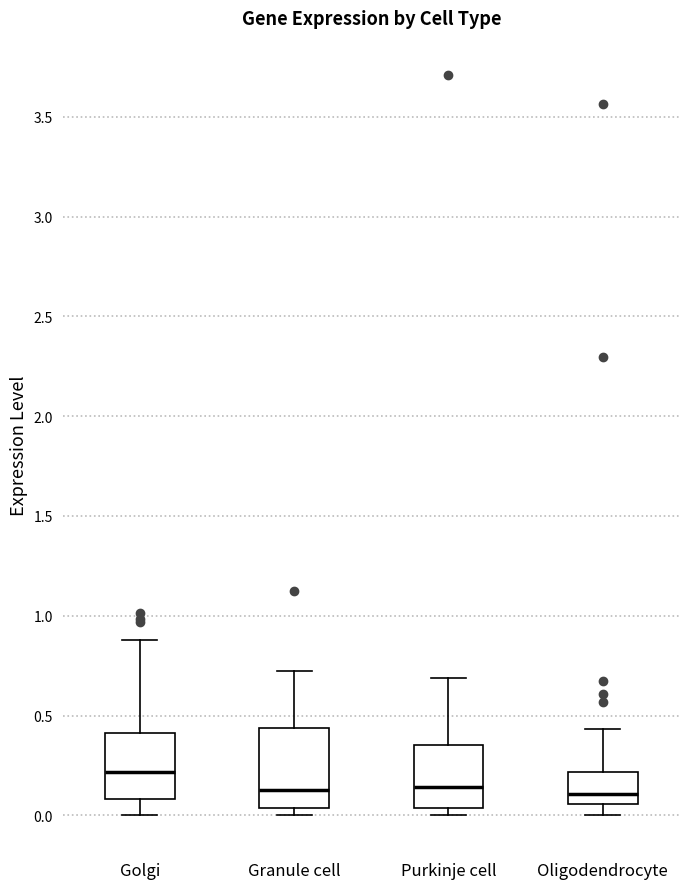

Reading left to right, read every box against the y-axis: the position of its median line, the range the box covers, and the ends of its whiskers. The values are not printed on the chart, so give them approximately, as read against the axis.

Golgi: median 0.20, box 0.10 to 0.40, whiskers 0.00 to 0.90
Granule cell: median 0.15, box 0.05 to 0.45, whiskers 0.00 to 0.70
Purkinje cell: median 0.15, box 0.05 to 0.35, whiskers 0.00 to 0.70
Oligodendrocyte: median 0.10, box 0.05 to 0.20, whiskers 0.00 to 0.45